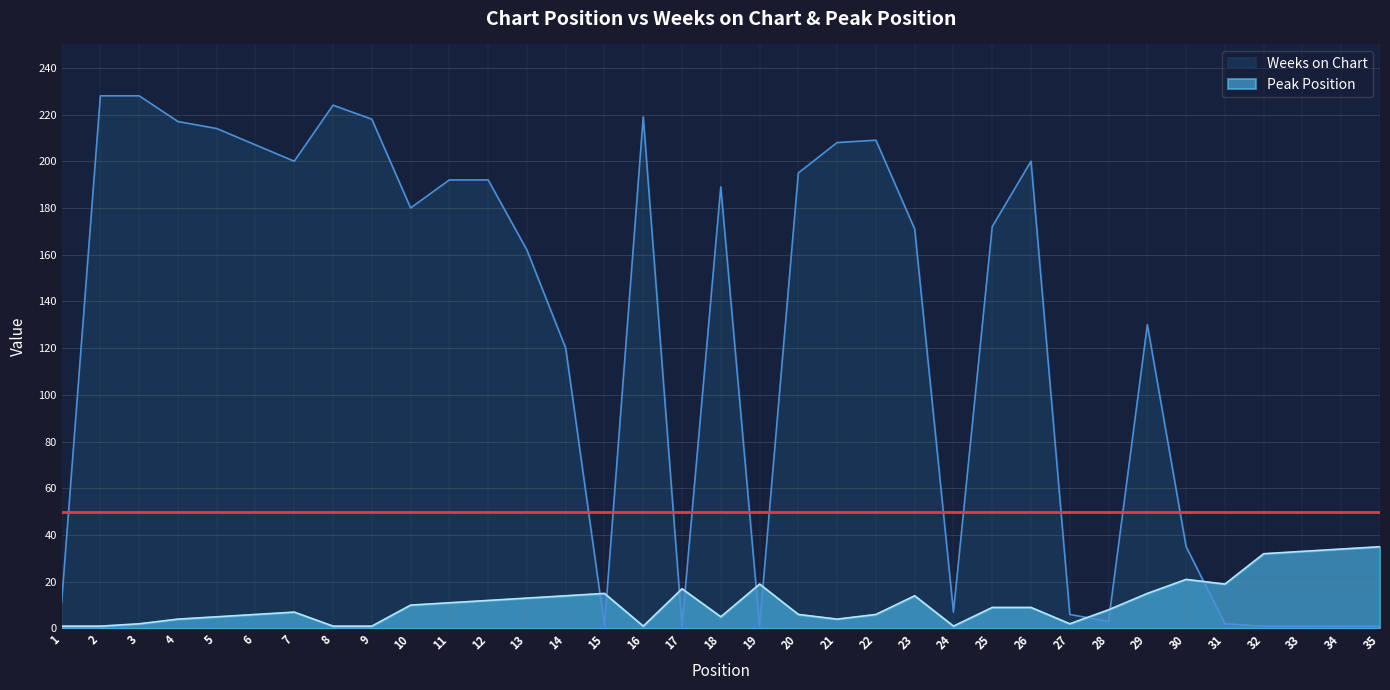

What is the difference between the Peak Position values at 5 and 9?

4